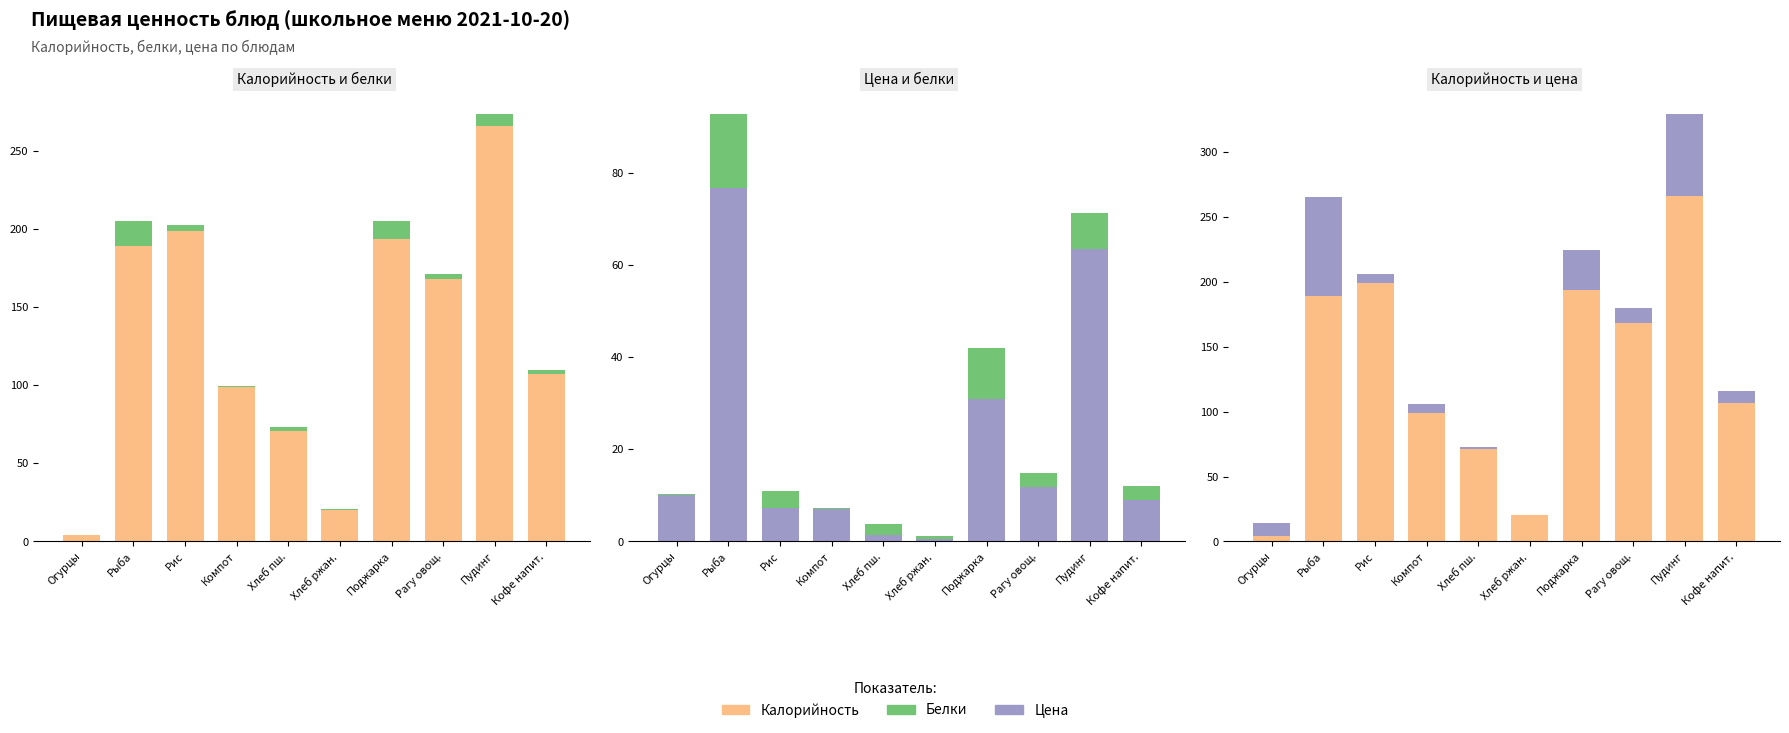

Which series has the largest total across all categories?

Калорийность